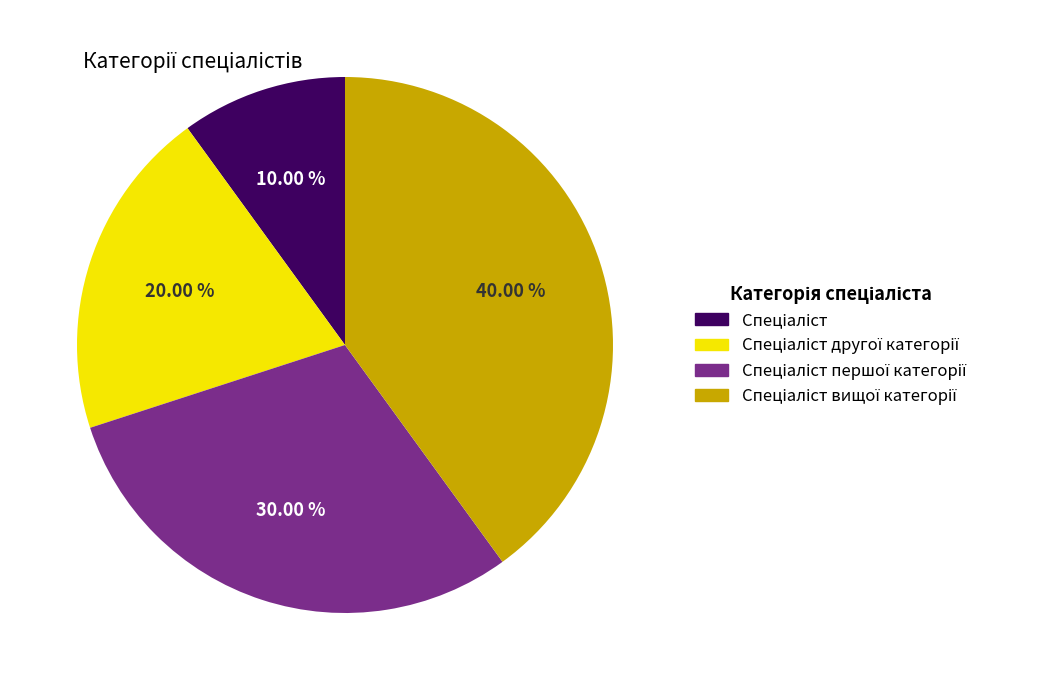

Is there a majority slice in this chart?

No